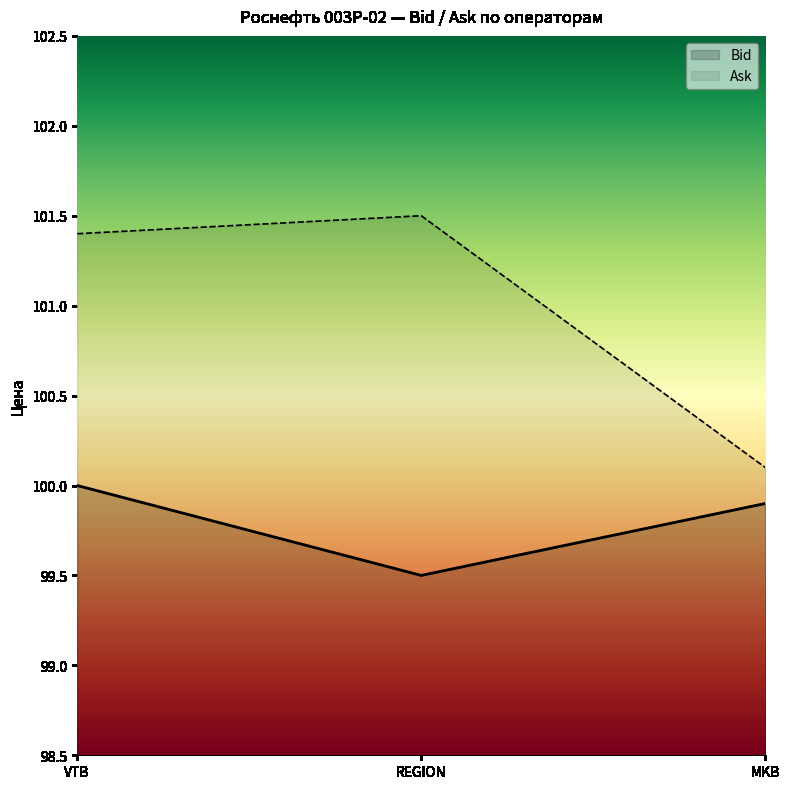

How many data points in Ask are above 101?

2